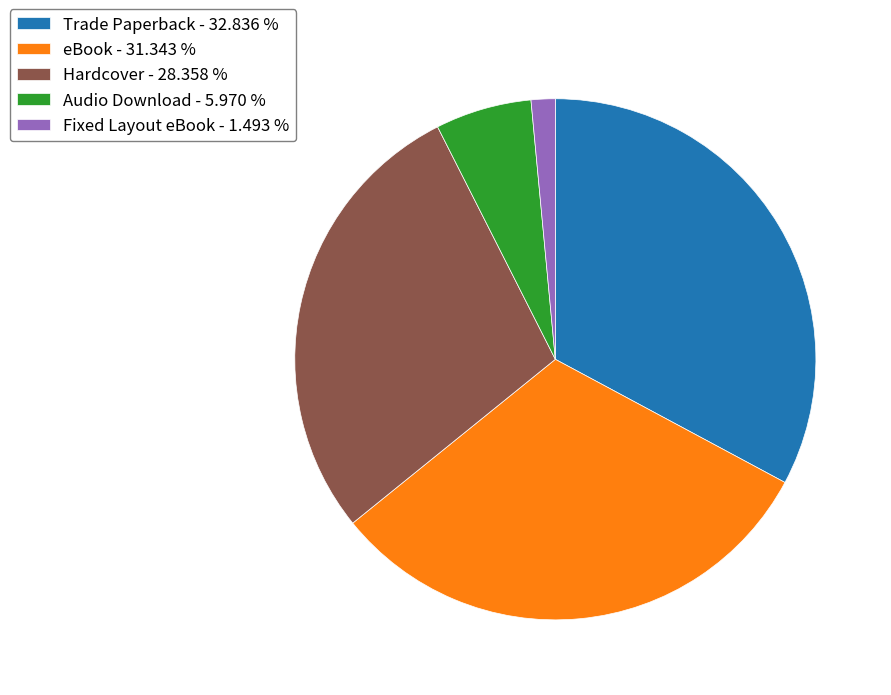

How many slices are in this pie chart?

5